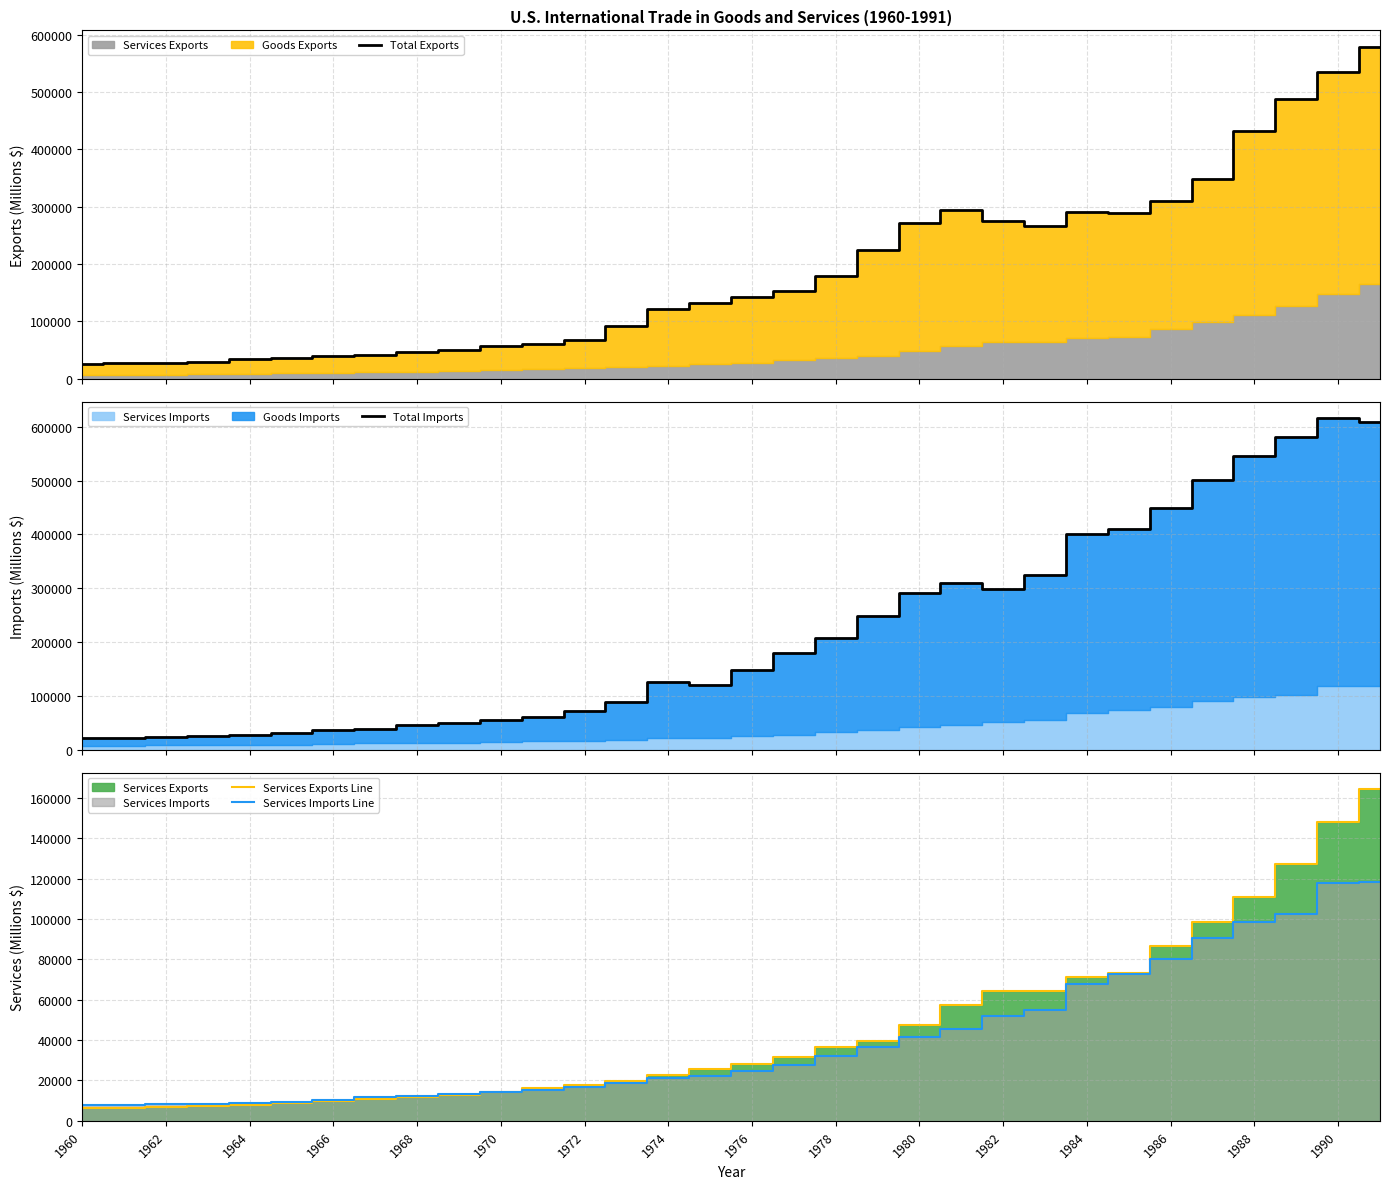

The value of Services Exports Line at 1976 is 17663. True or false?

False